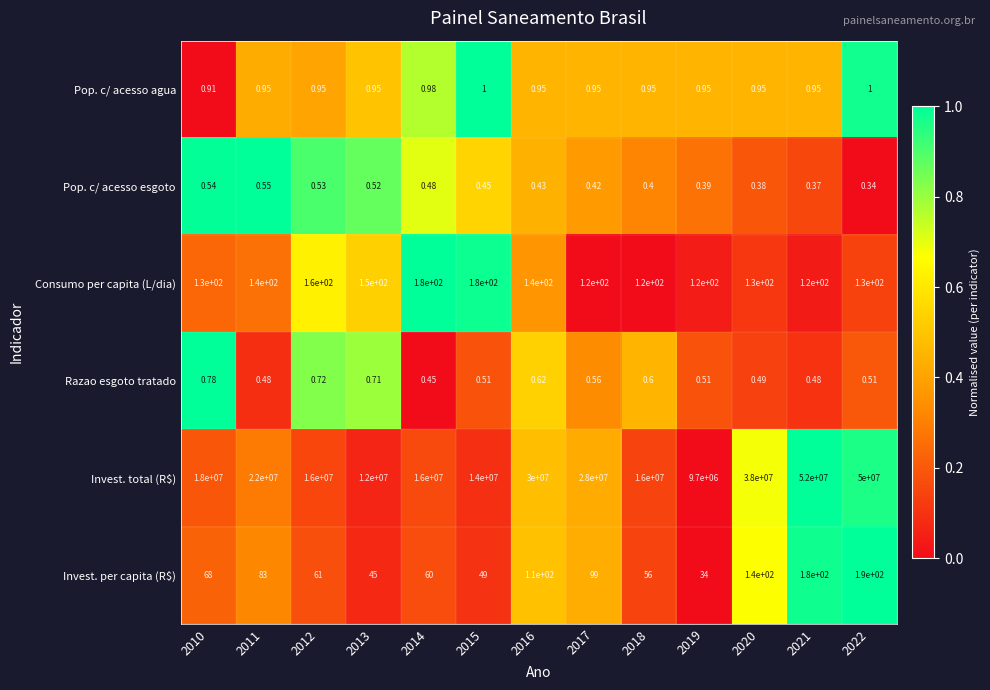

Which series has the largest range (max minus min)?

Invest. total (R$)